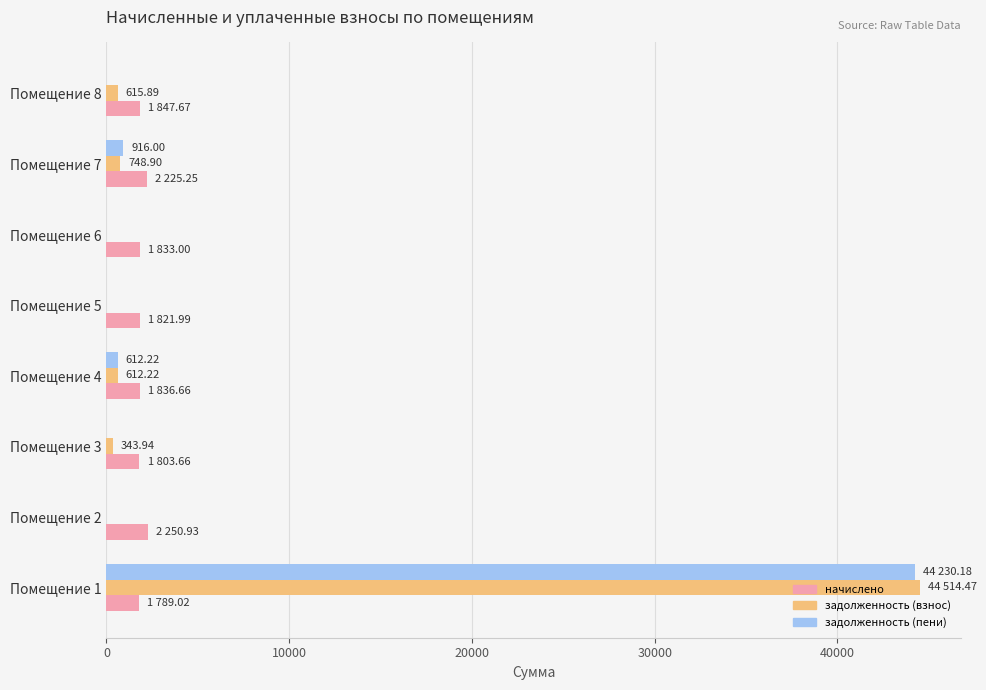

What is the maximum value shown in the chart?

44514.5